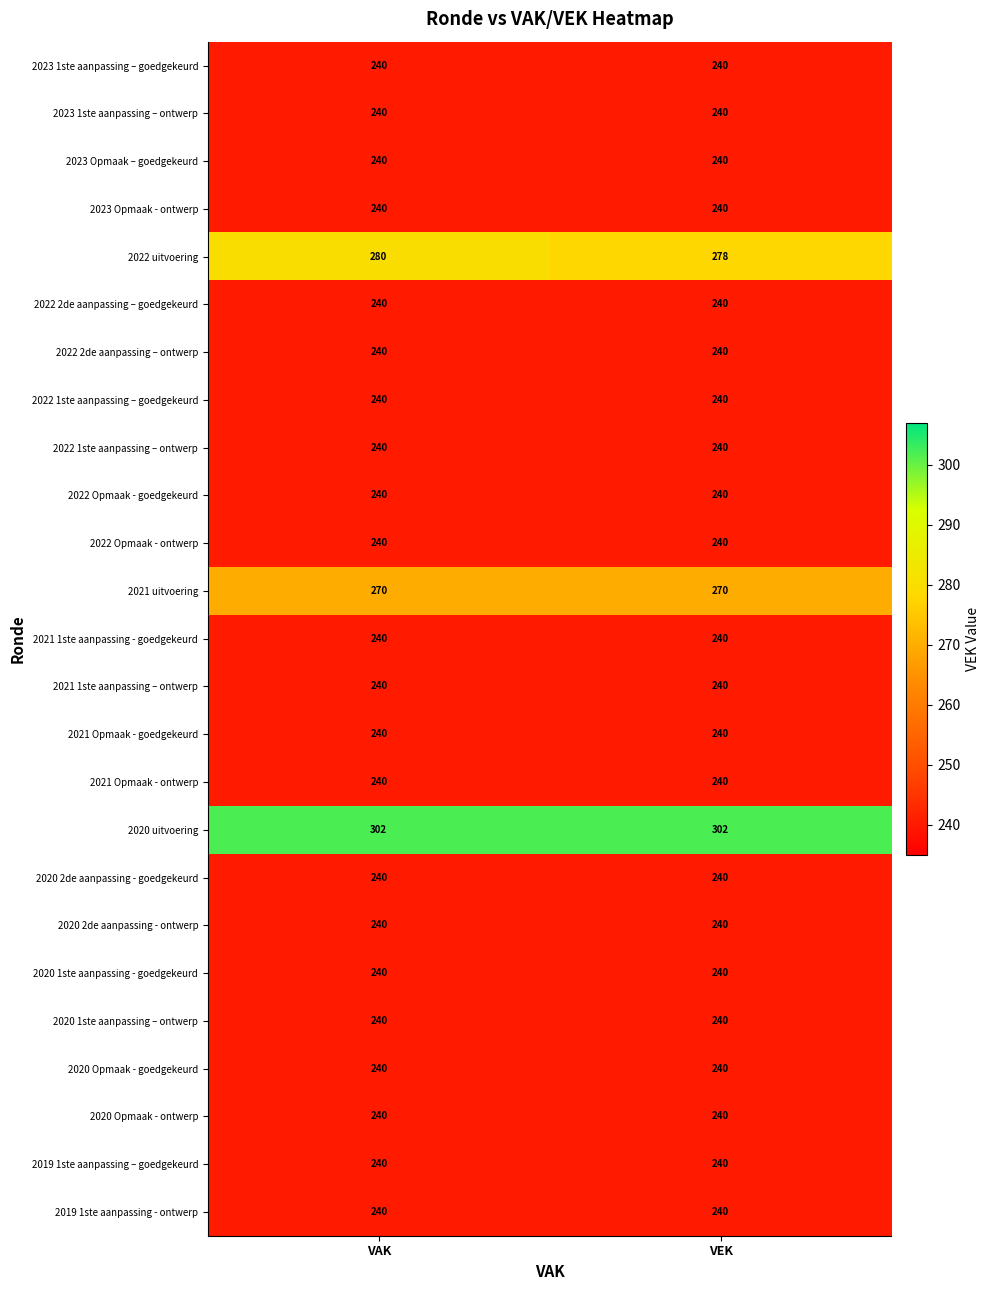

What is the maximum value for 2020 2de aanpassing - goedgekeurd?

240